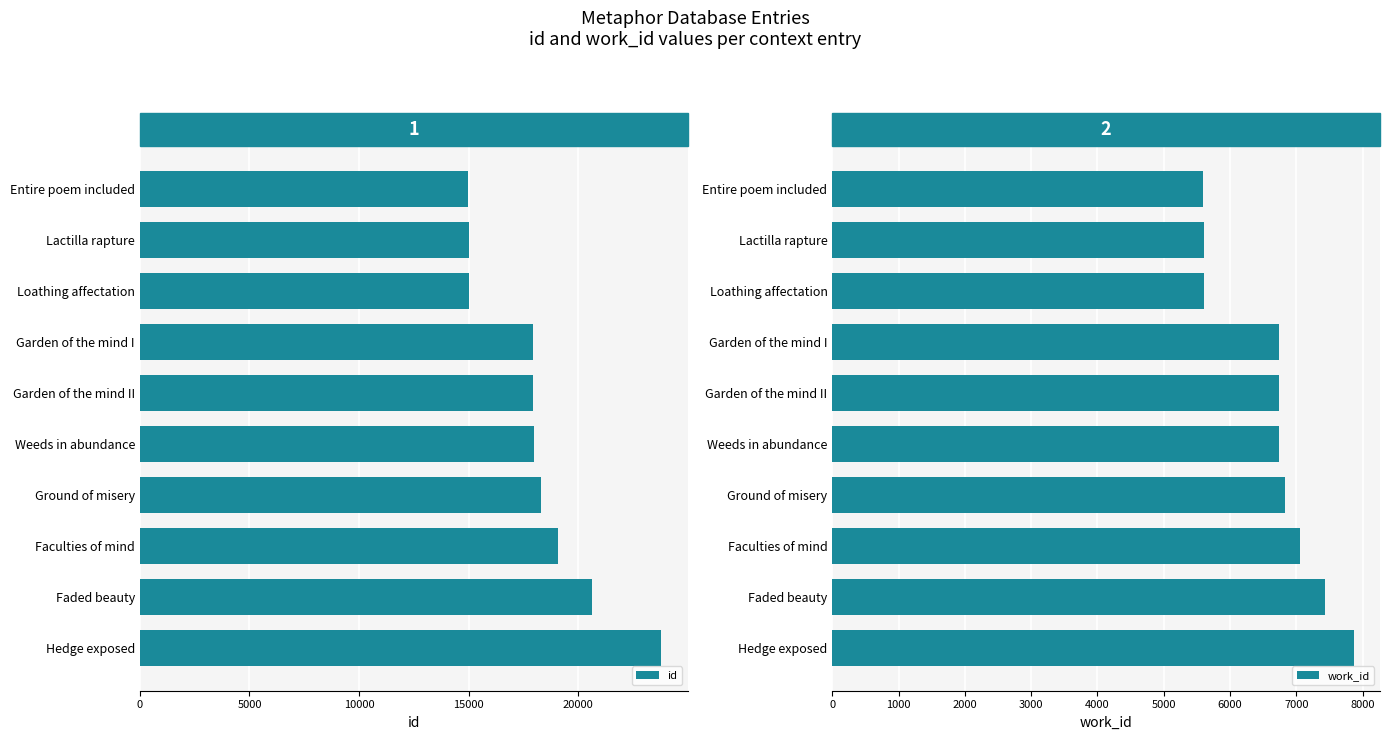

How many data points in work_id are above 6745?

4